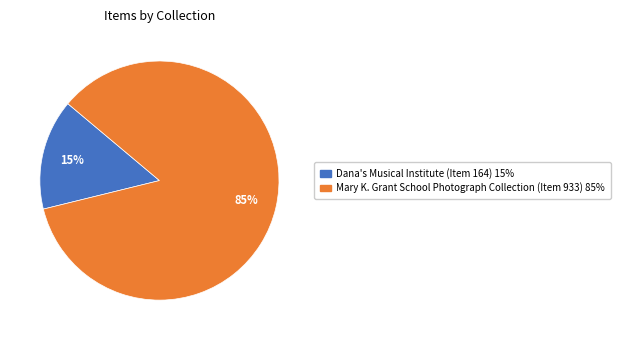

To the nearest percent, what percentage of the pie is Mary K. Grant School Photograph Collection (Item 933)?

85%